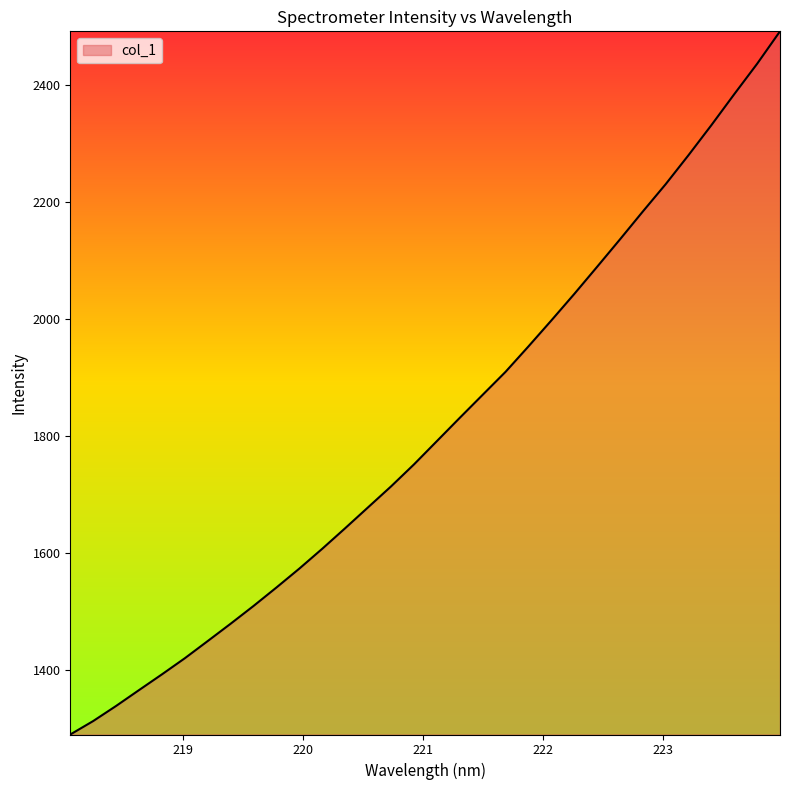

What is the smallest value displayed?

1289.2